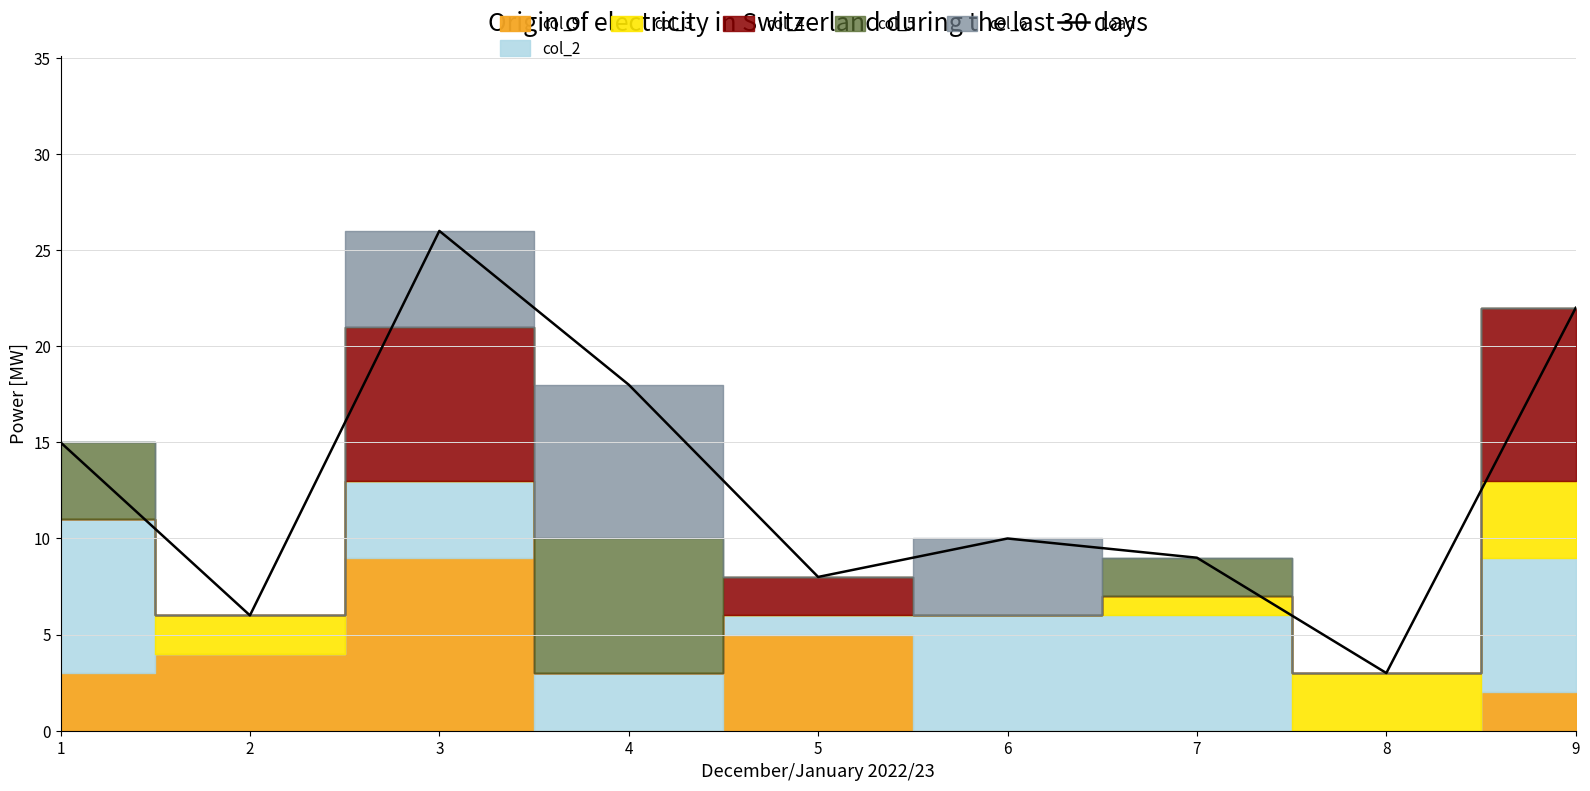

What is the difference between the values at 8 and 7?

6